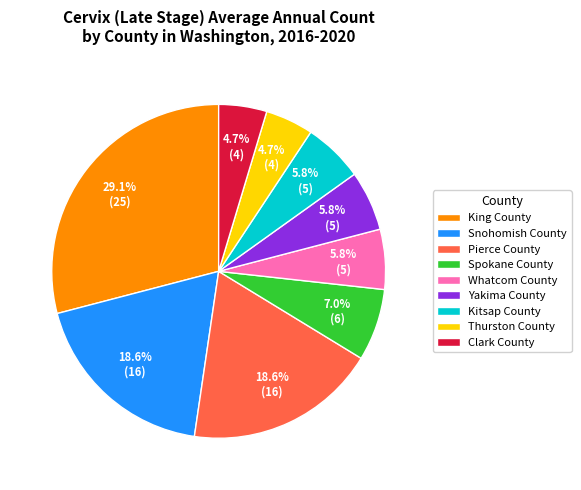

What is the total percentage of Whatcom County and Clark County?

10.5%